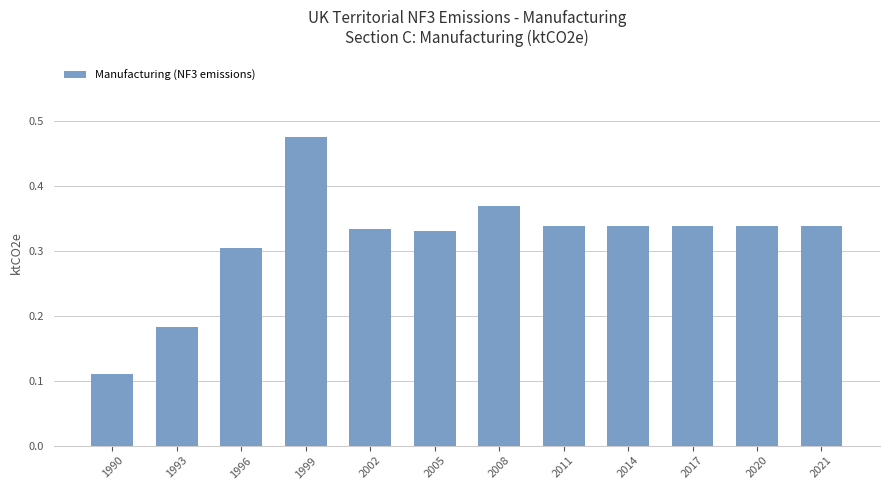

Does the chart contain any negative values?

No